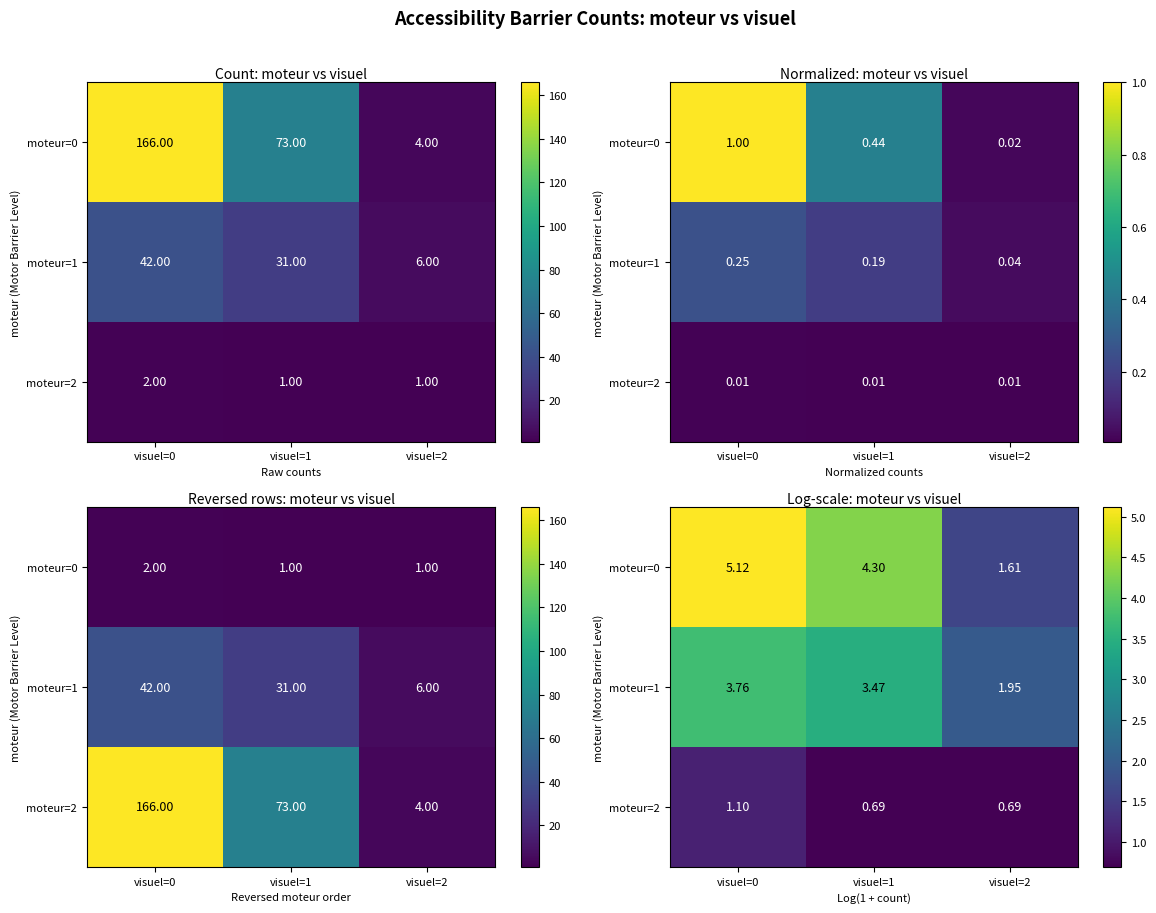

What is the total value across all series at visuel=0?

10.0